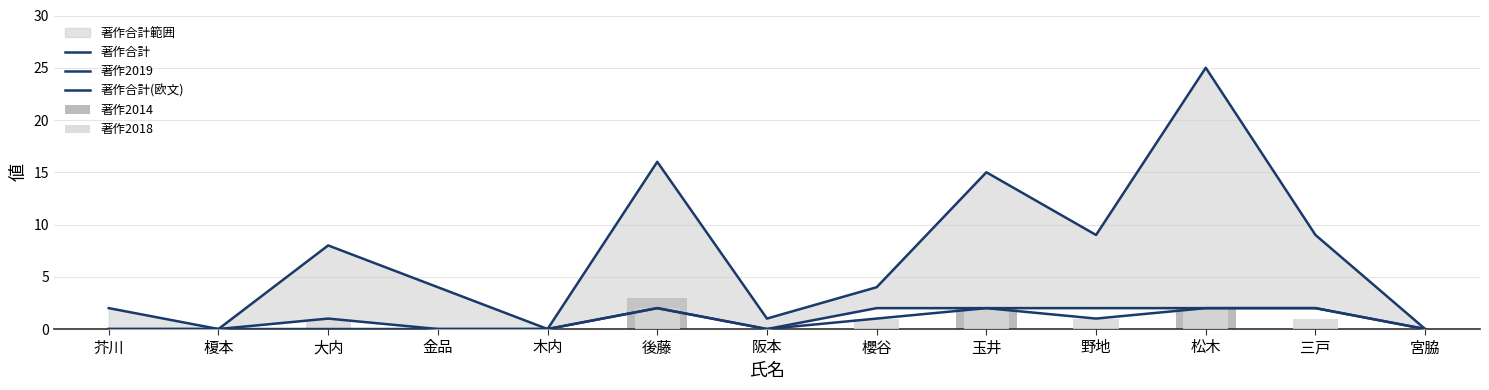

Does the chart contain stacked bars?

No